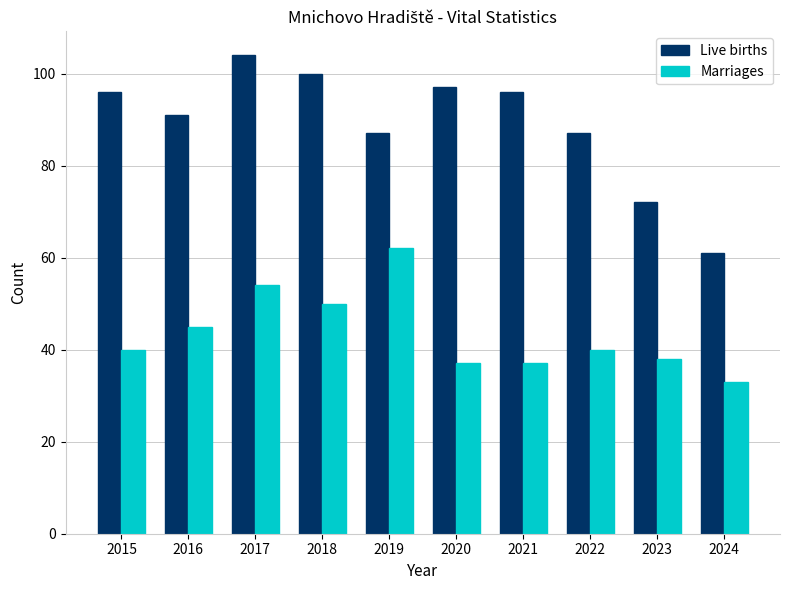

What is the difference between the Marriages values at 2017 and 2019?

8